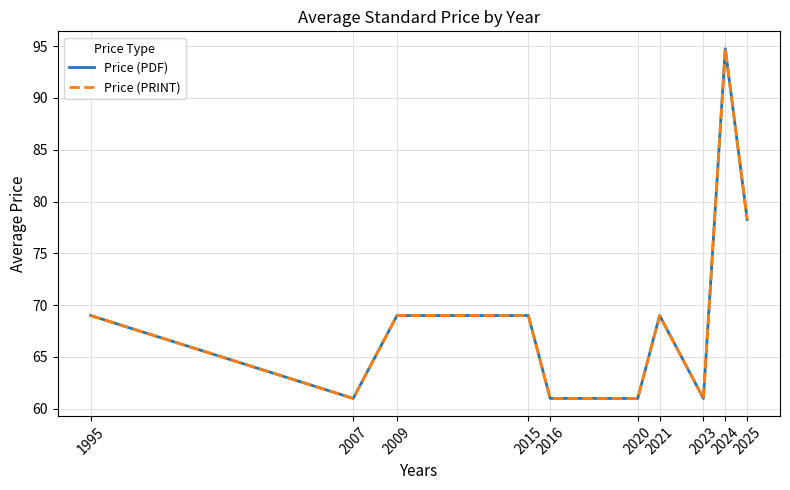

Does the chart display data point markers on the line(s)?

No